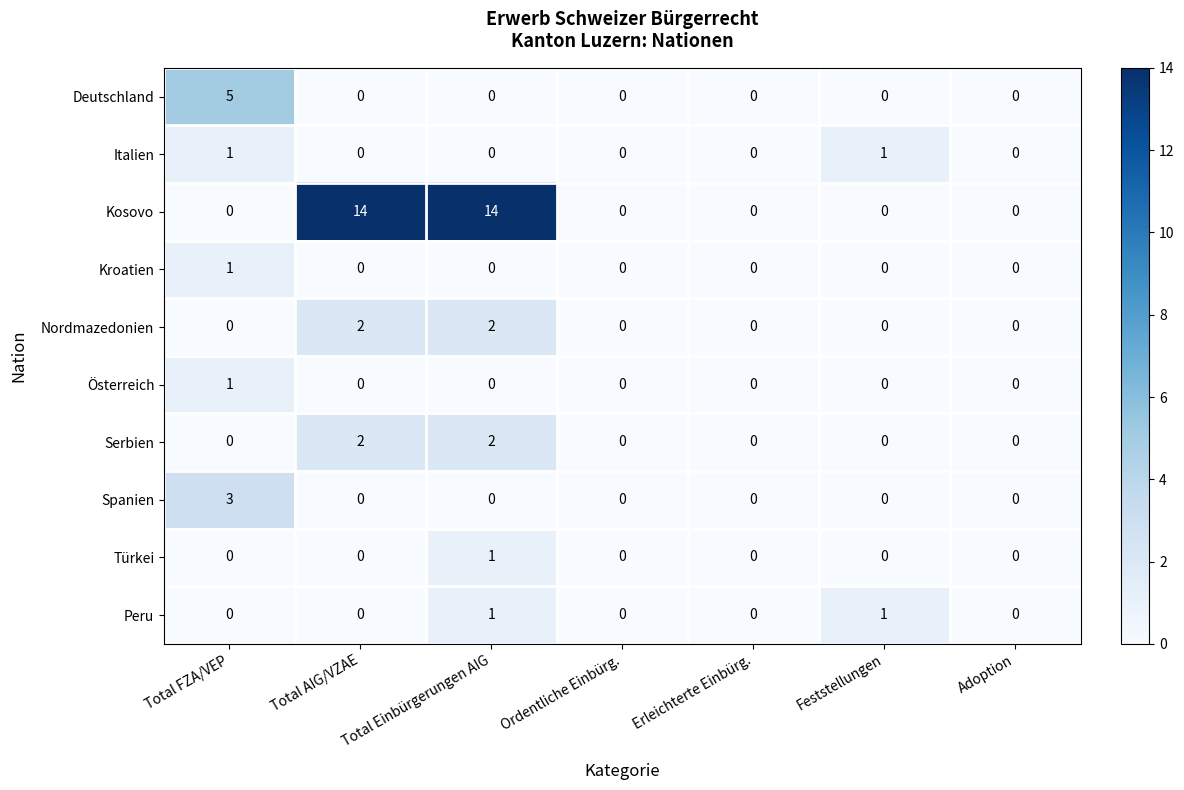

Which series has the largest total across all categories?

Kosovo